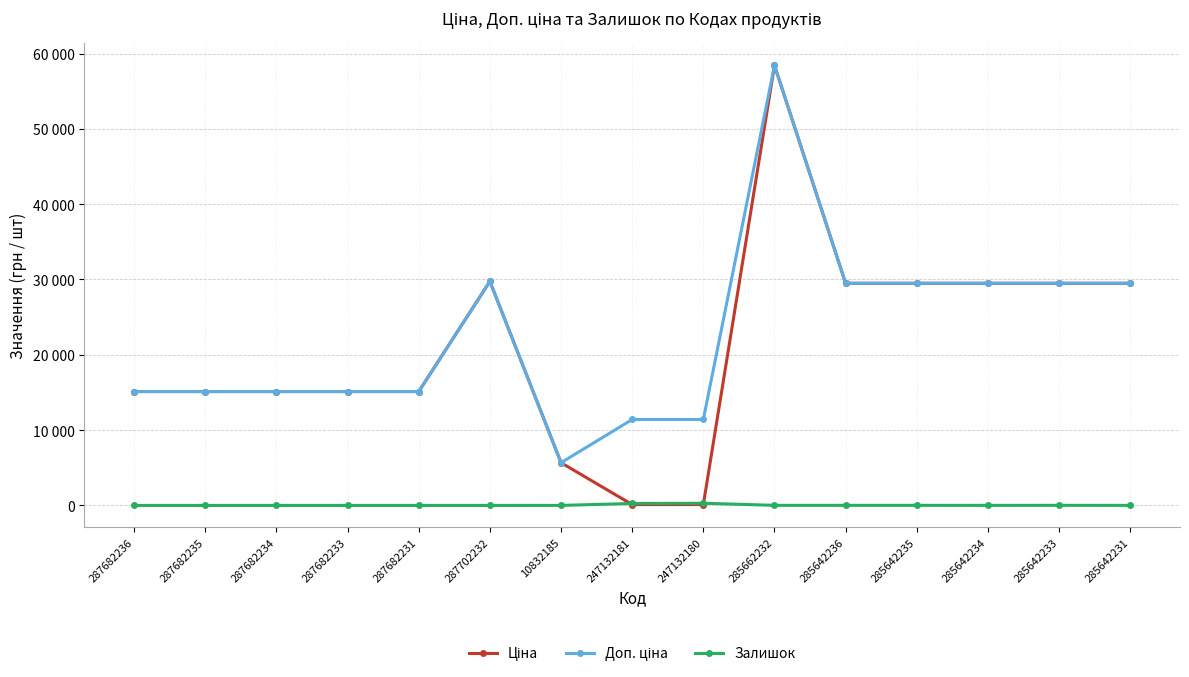

In Ціна, how many points are higher than both neighbors (excluding endpoints)?

2